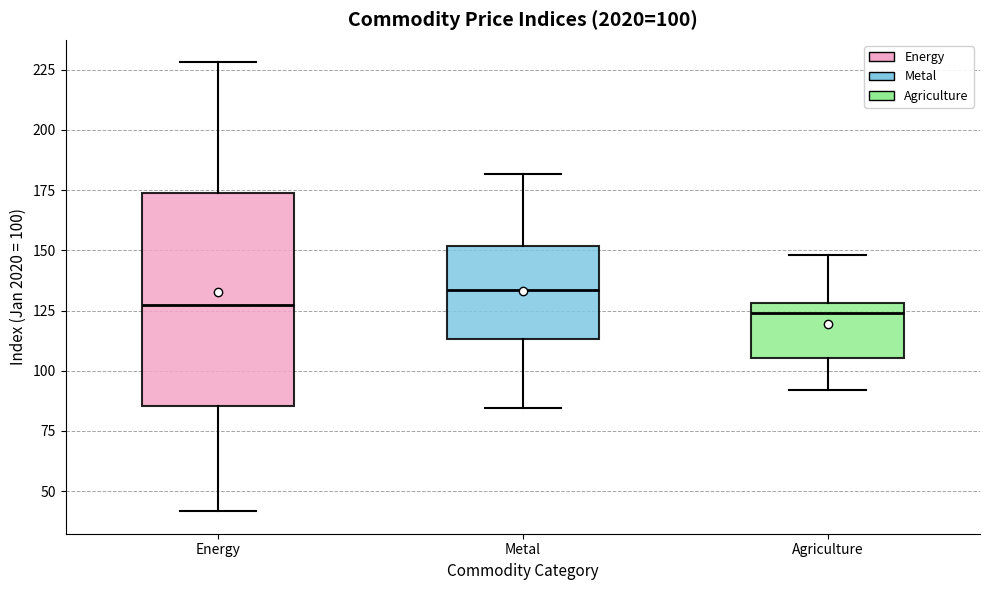

Which box is the tallest, from its lower edge to its upper edge?

Energy